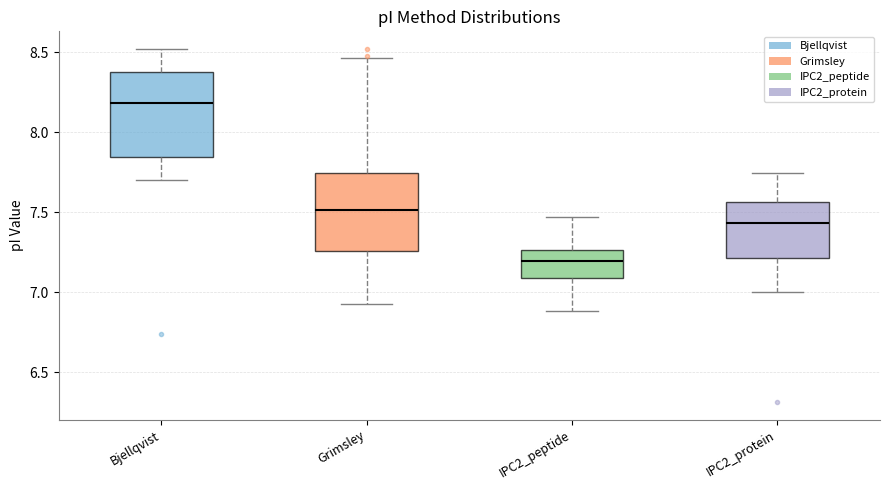

Reading left to right, transcribe this box plot: for each box, give where its median line is, the range the box spans, and where its two whiskers end, as read against the y-axis. The values are not printed on the chart, so give them approximately, as read against the axis.

Bjellqvist: median 8.20, box 7.85 to 8.40, whiskers 7.70 to 8.50
Grimsley: median 7.50, box 7.25 to 7.75, whiskers 6.95 to 8.45
IPC2_peptide: median 7.20, box 7.10 to 7.25, whiskers 6.90 to 7.45
IPC2_protein: median 7.45, box 7.20 to 7.55, whiskers 7.00 to 7.75